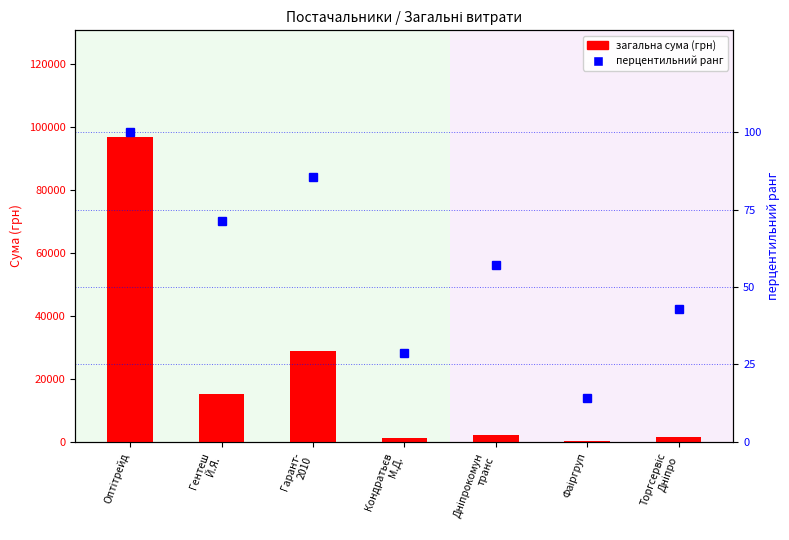

What position from the right is Торгсервіс
Дніпро?

1